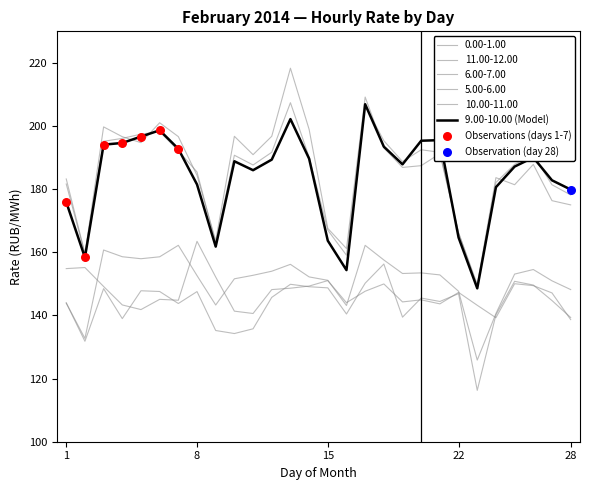

How many lines are shown in the chart?

6